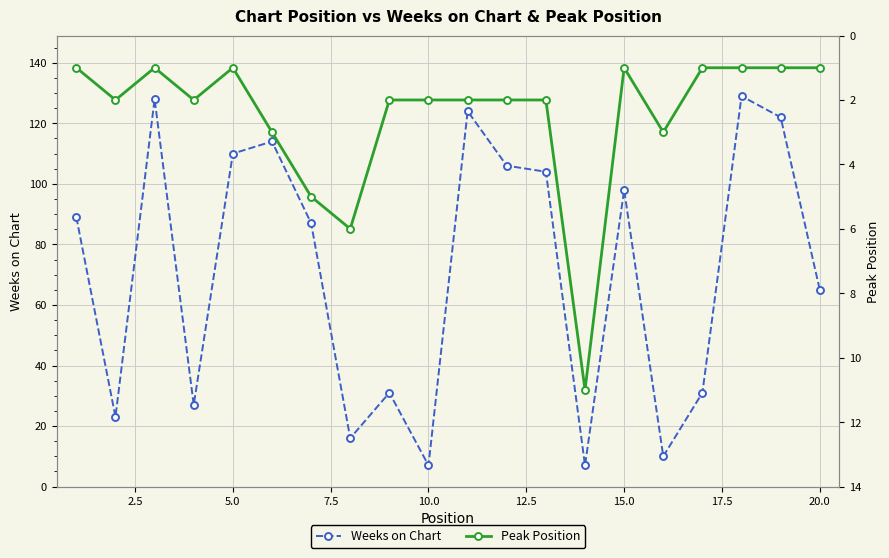

At which label is Weeks on Chart closest to 68?

20.0